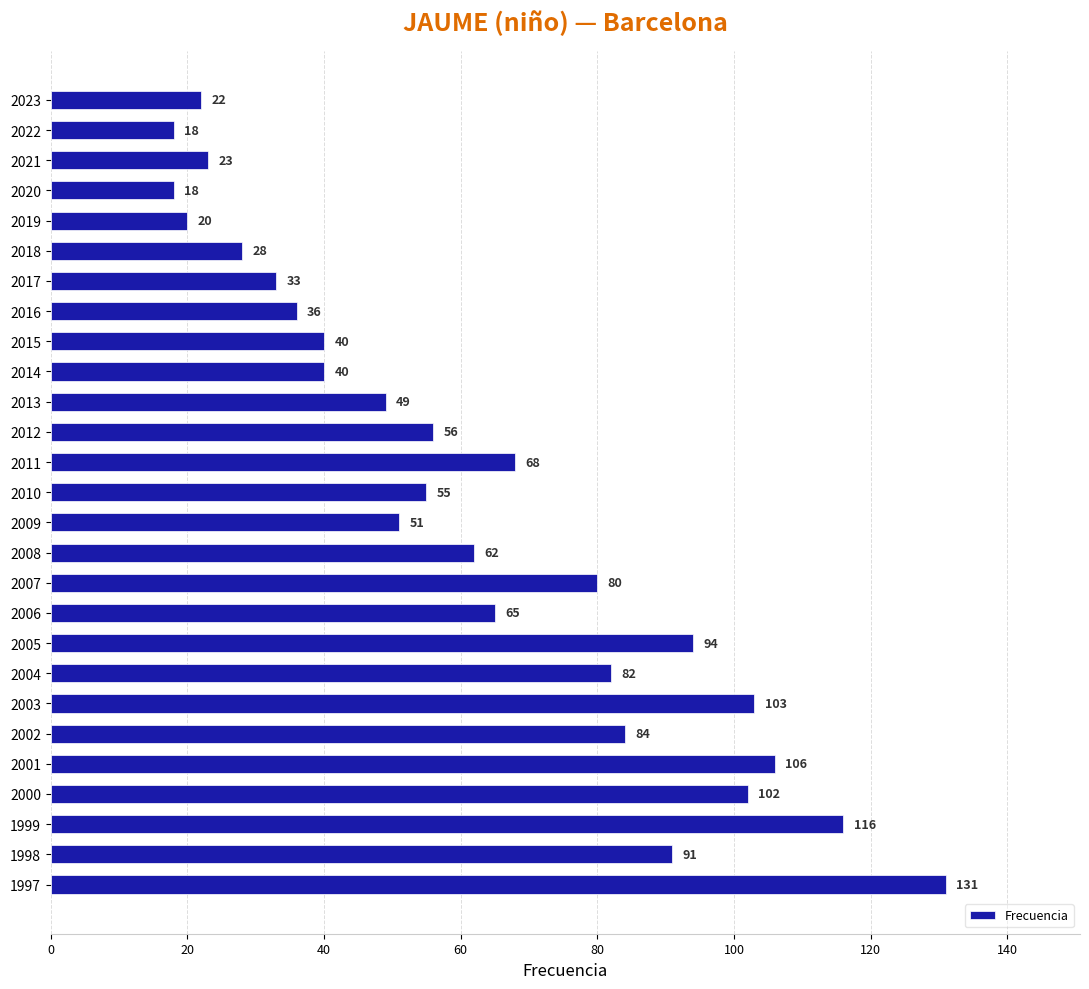

At which label is the value closest to 74?

2011